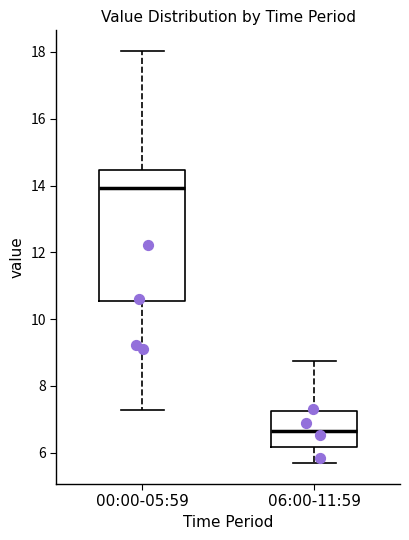

Comparing the boxes themselves (not the whiskers), which one is the tallest?

00:00-05:59